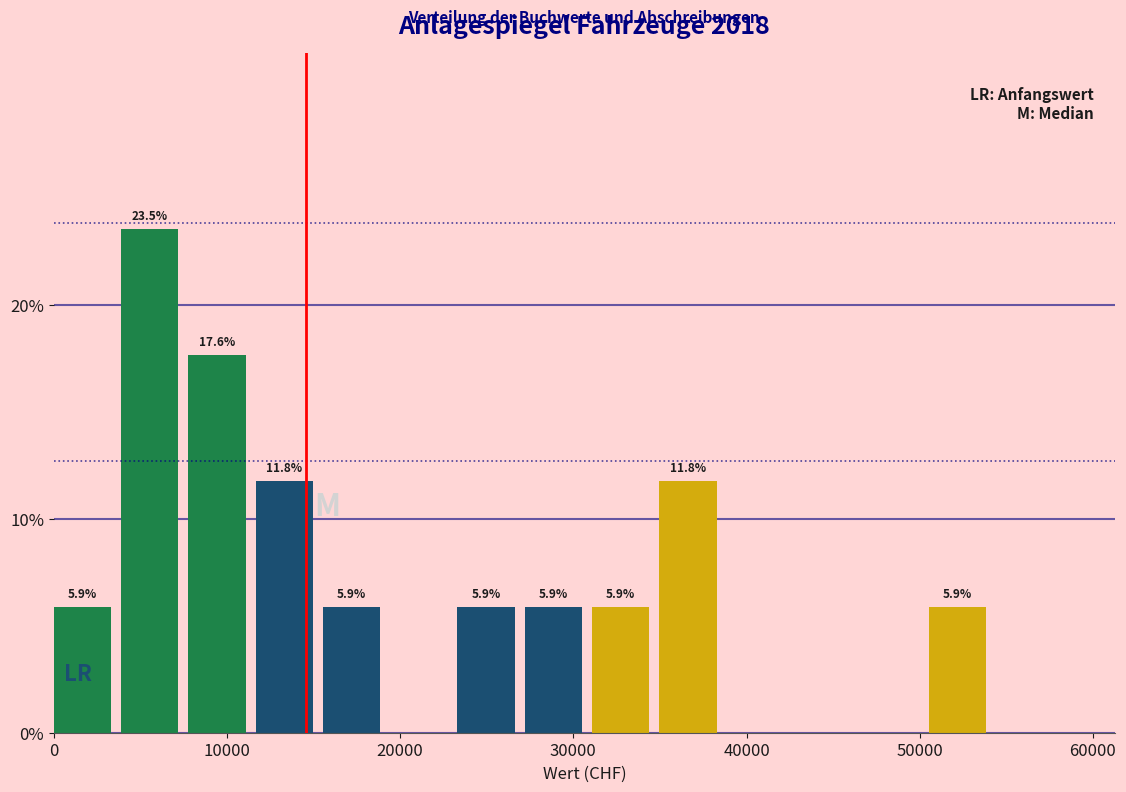

Read against the x-axis, roughly where is the centre of the tallest bar?

6000